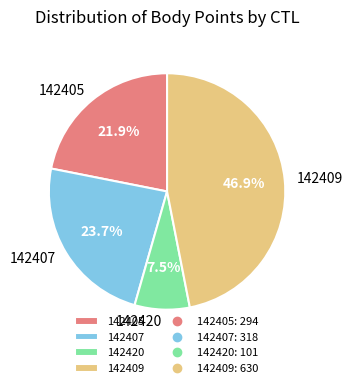

Rank the categories by value from lowest to highest.

142420, 142405, 142407, 142409